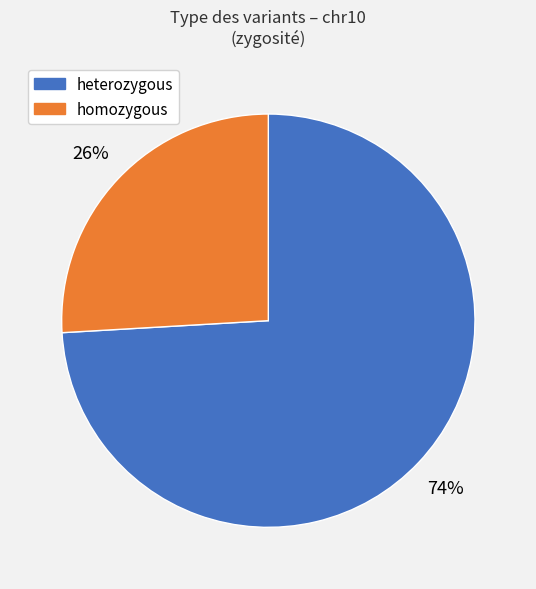

Count the number of slices in the pie.

2